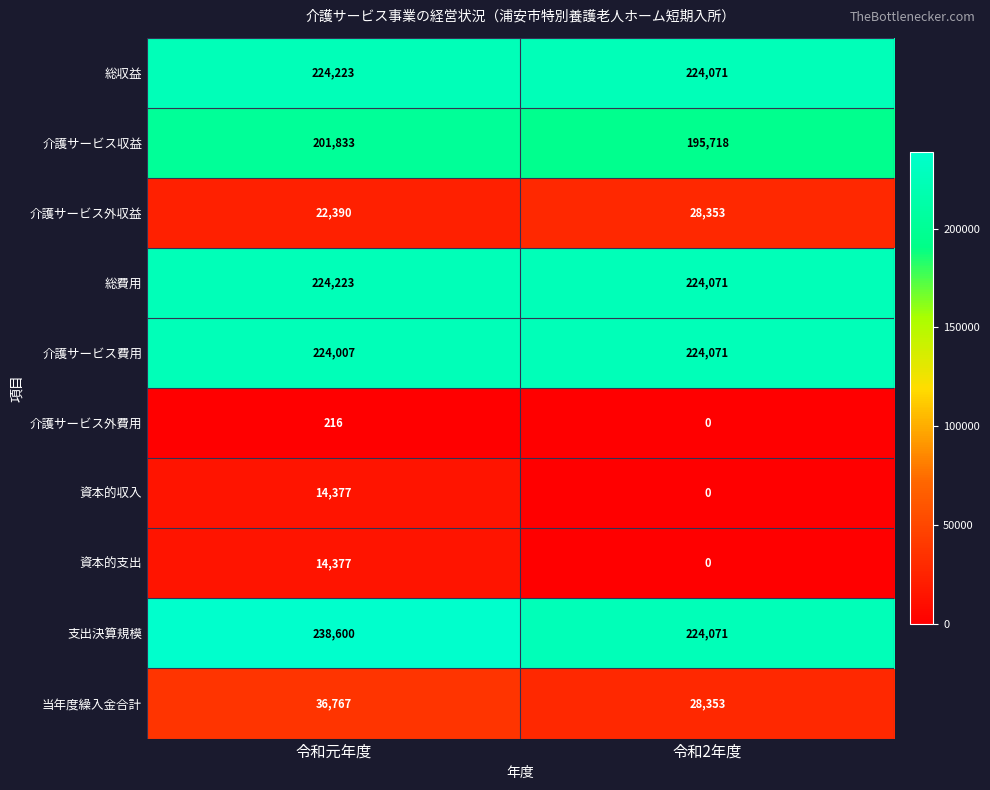

True or false: 当年度繰入金合計 has a value of 58764 at 令和元年度.

False